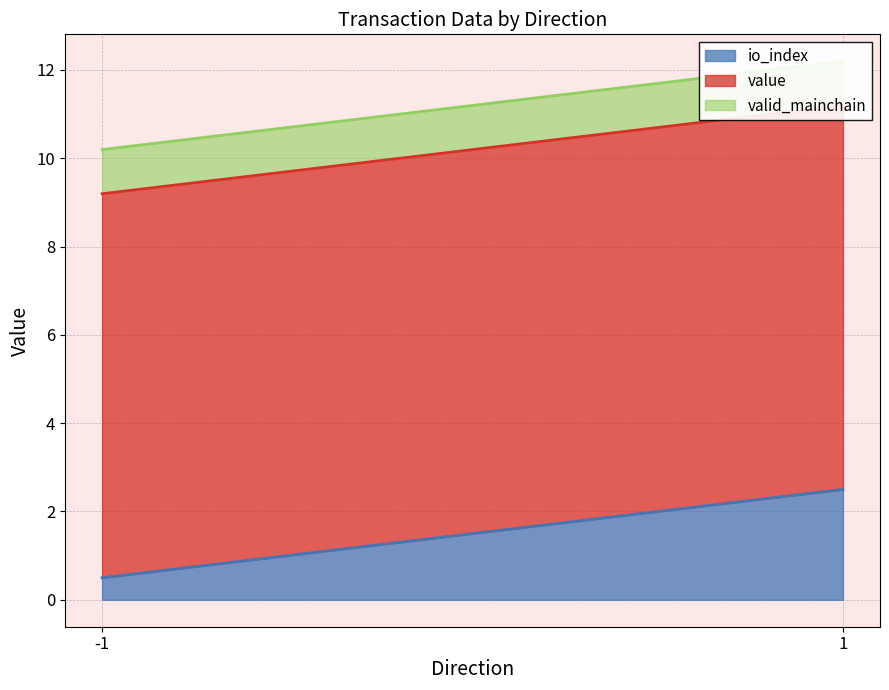

Which category has the lowest value in the valid_mainchain series?

-1